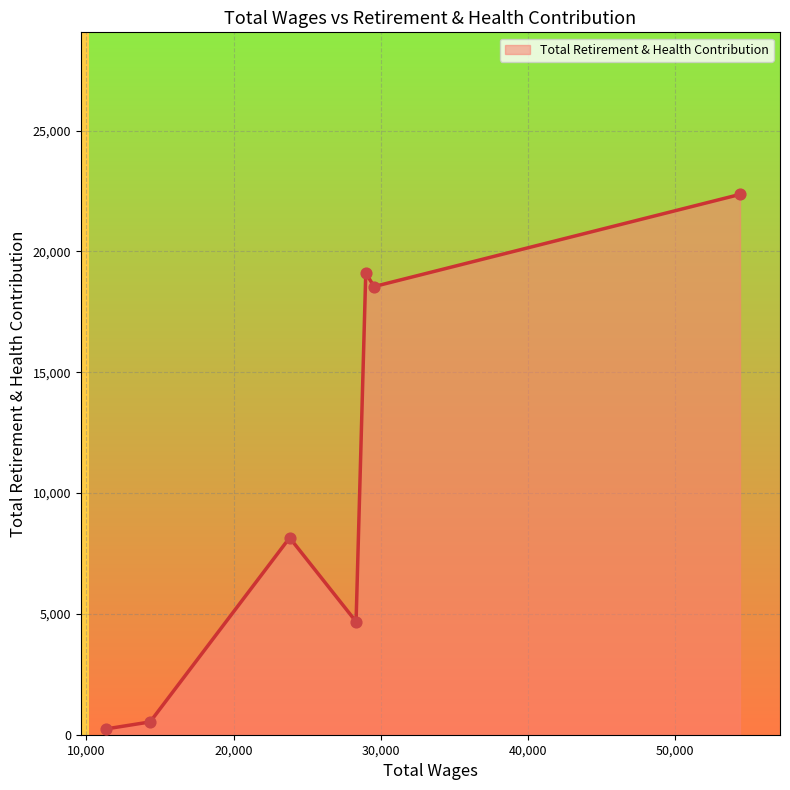

What is the sum of all values?

73606